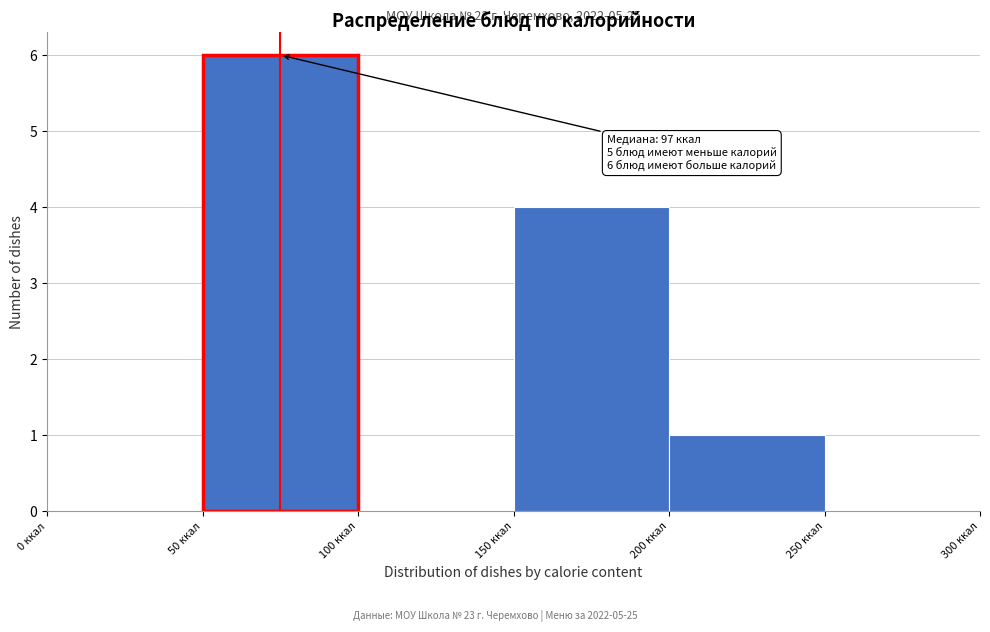

Over which range of the x-axis is the bar tallest?

50 to 100